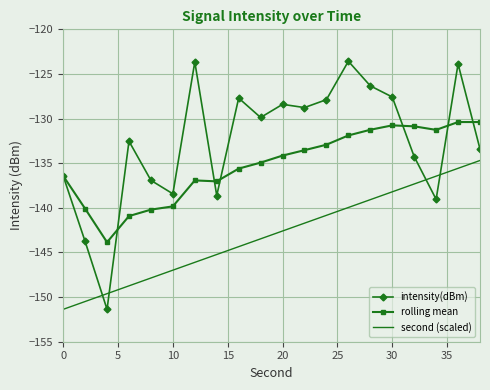

Which series has the widest spread of values?

intensity(dBm)